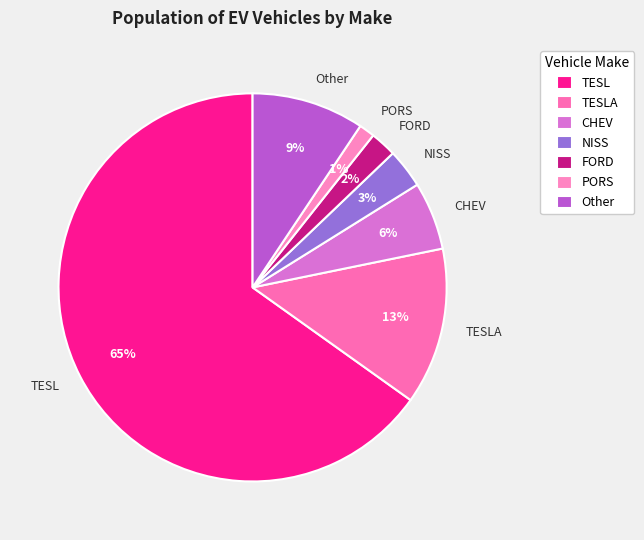

The CHEV slice represents 6% of the pie. True or false?

True